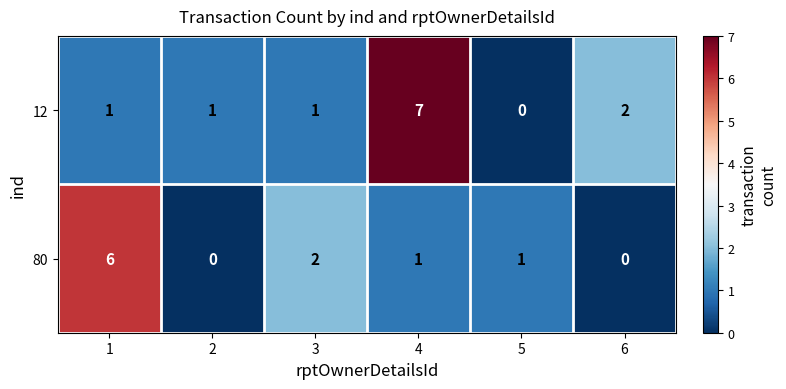

What is the difference between the 80 values at 6 and 1?

6